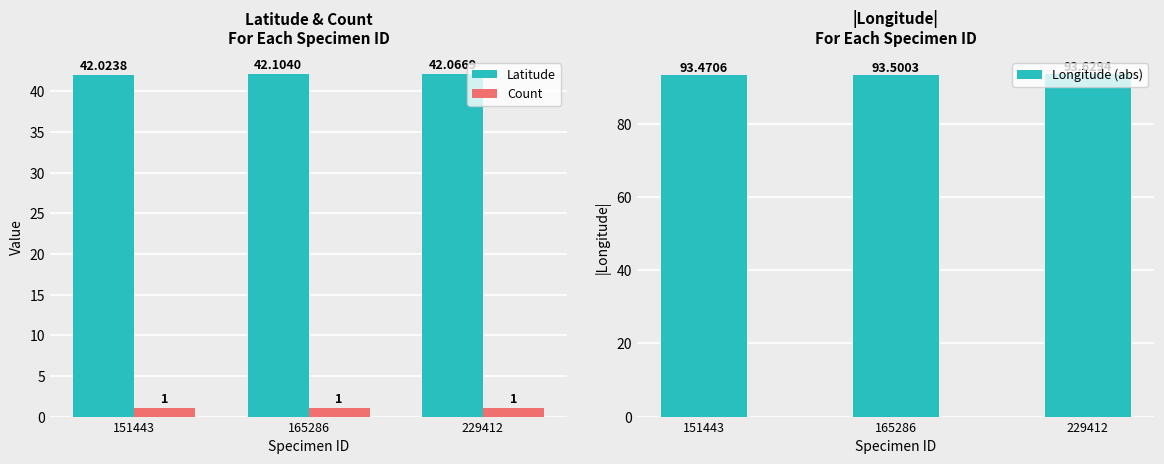

Rank the series by their maximum value, from lowest to highest.

Count, Latitude, Longitude (abs)